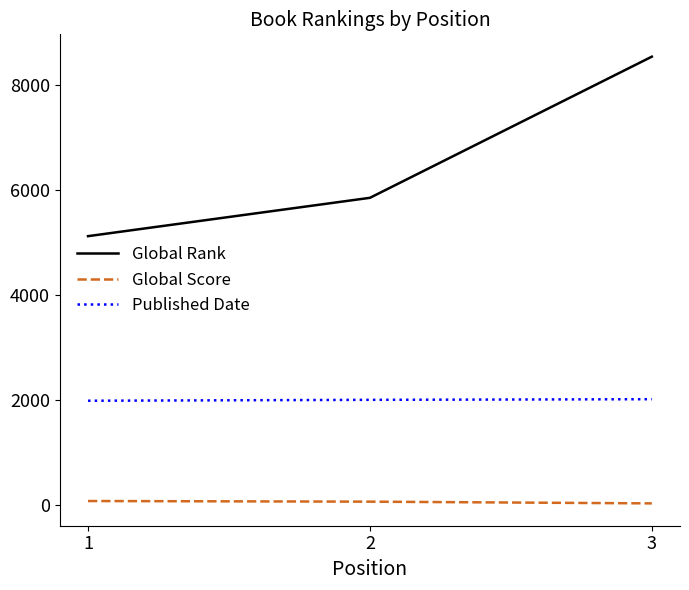

List the series in order of their peak value, lowest first.

Global Score, Published Date, Global Rank